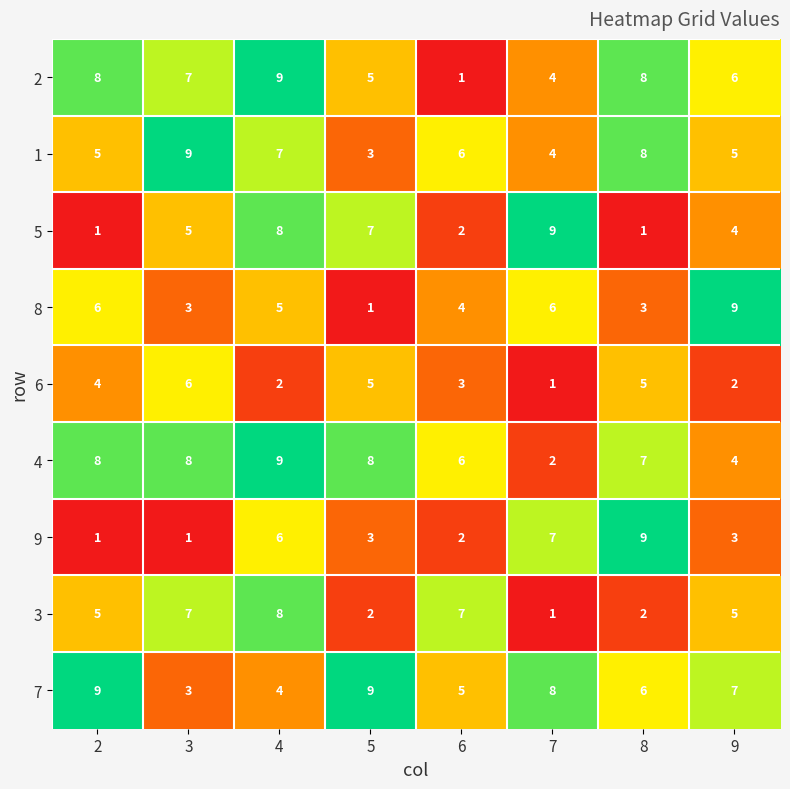

At which category is the sum across all series the highest?

4